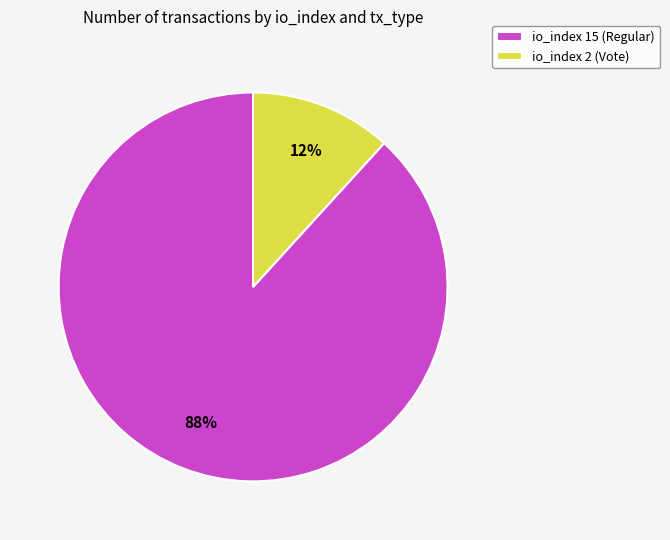

Does io_index 15 (Regular) represent more than half of the total?

Yes